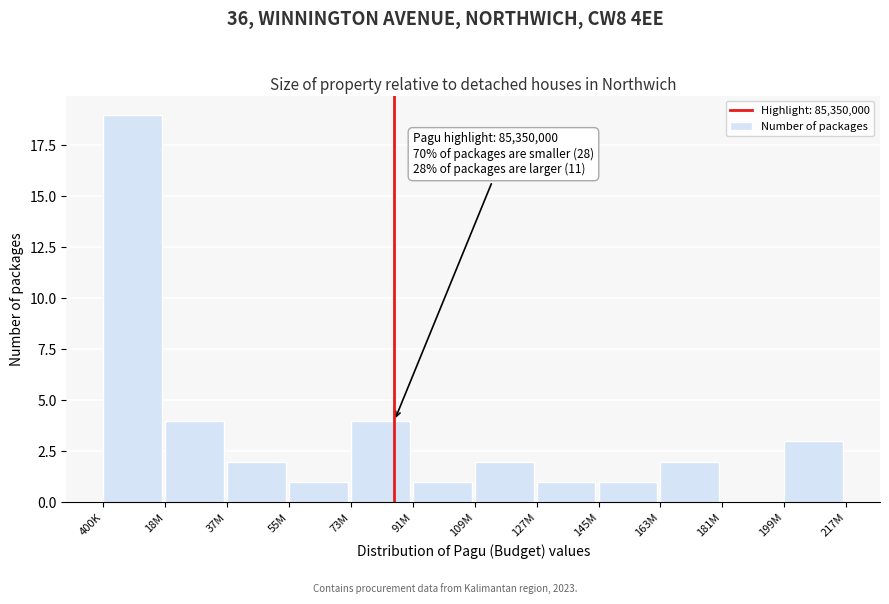

Reading right to left, list all the values displayed in this chart.

199M=3	181M=0	163M=2	145M=1	127M=1	109M=2	91M=1	73M=4	55M=1	37M=2	18M=4	400K=19